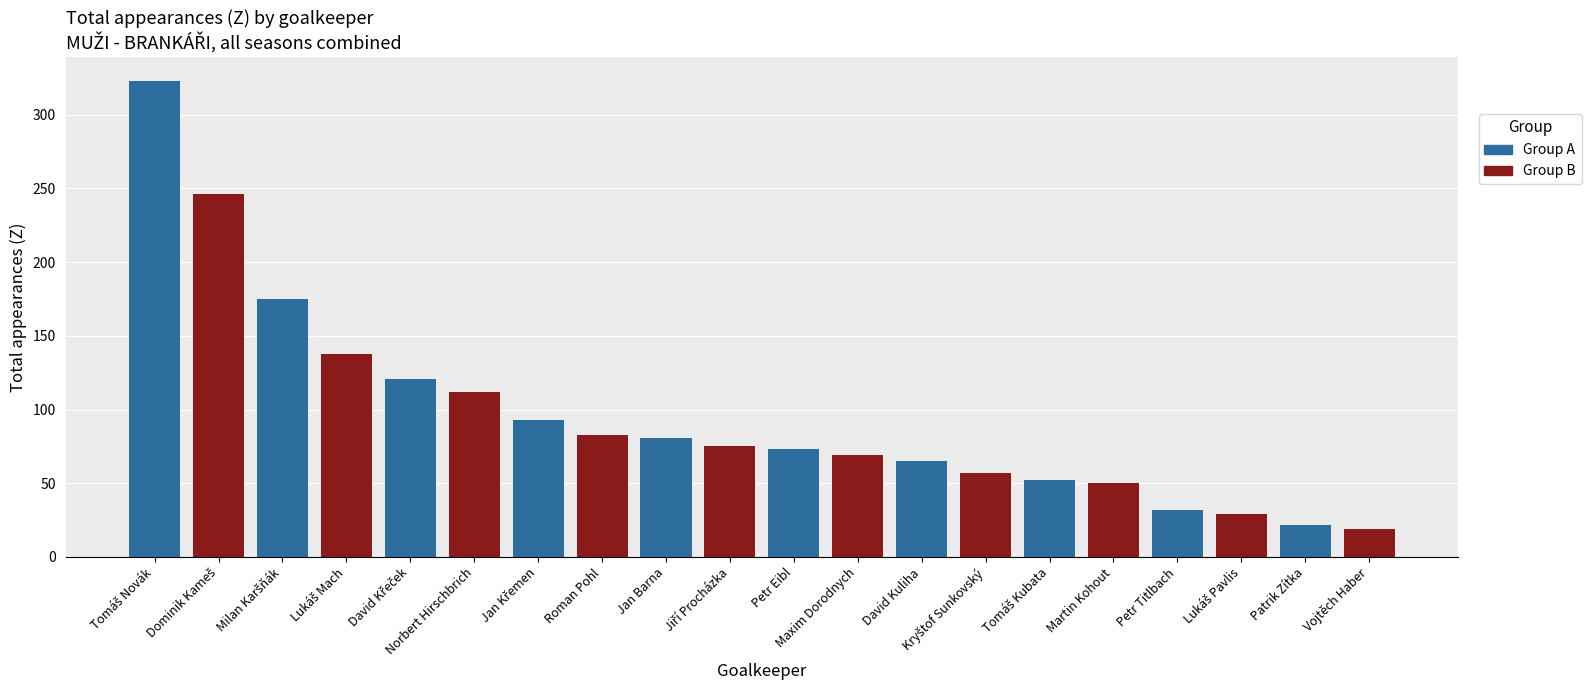

How many bars are there in total?

20